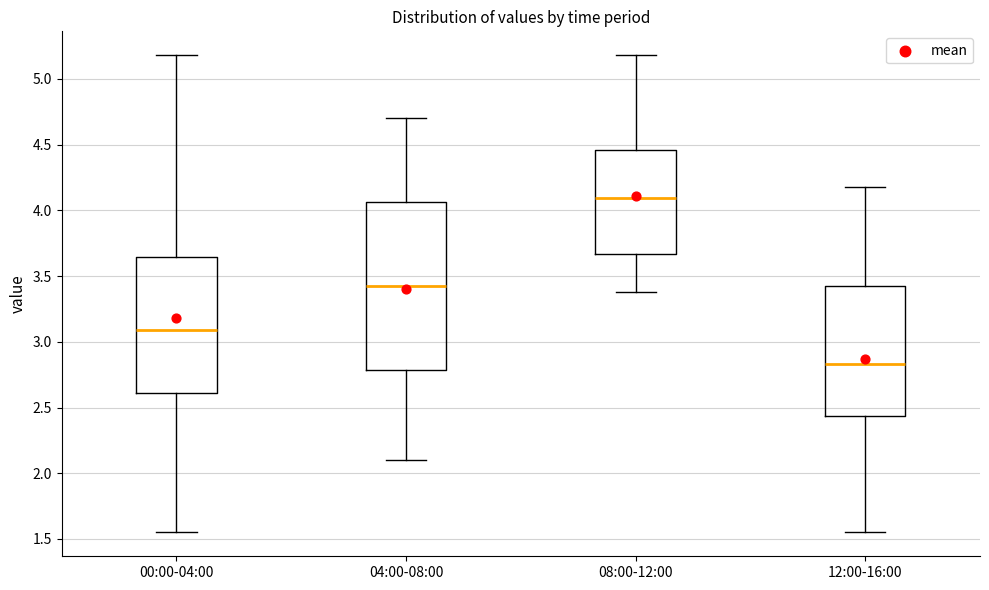

Comparing the boxes themselves (not the whiskers), which one is the tallest?

04:00-08:00